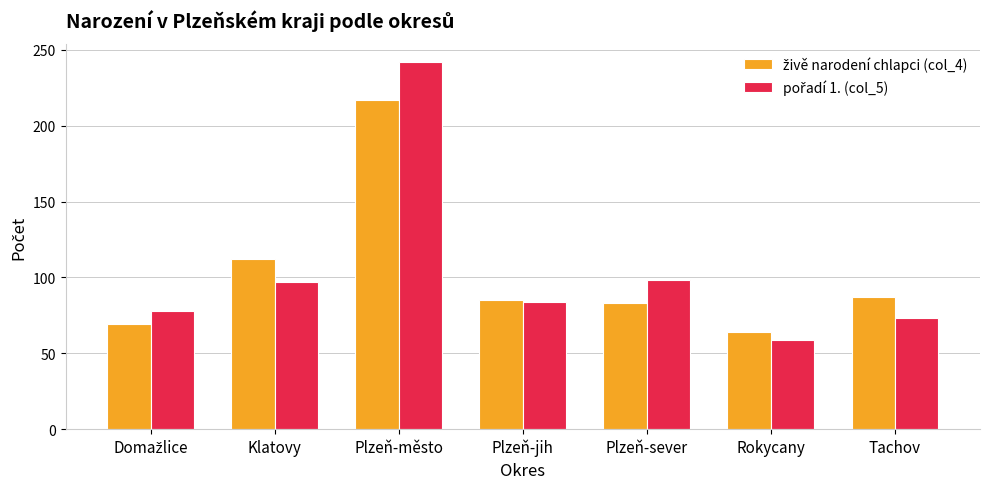

What position from the right is Plzeň-jih?

4